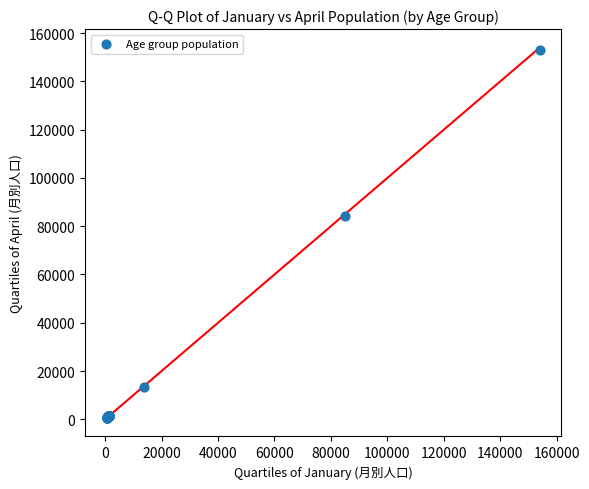

What Y value in the scatter plot is closest to 76721?

84054